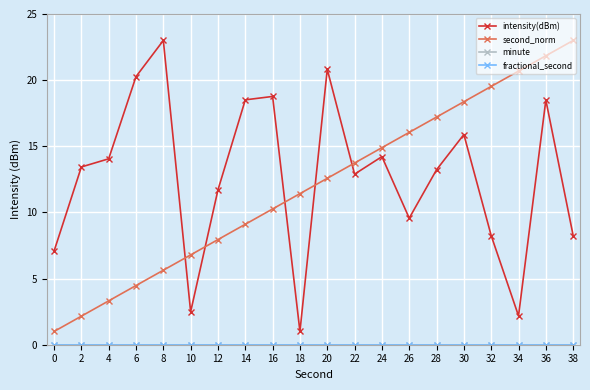

List the labels in order of minute value, largest first.

0, 2, 4, 6, 8, 10, 12, 14, 16, 18, 20, 22, 24, 26, 28, 30, 32, 34, 36, 38